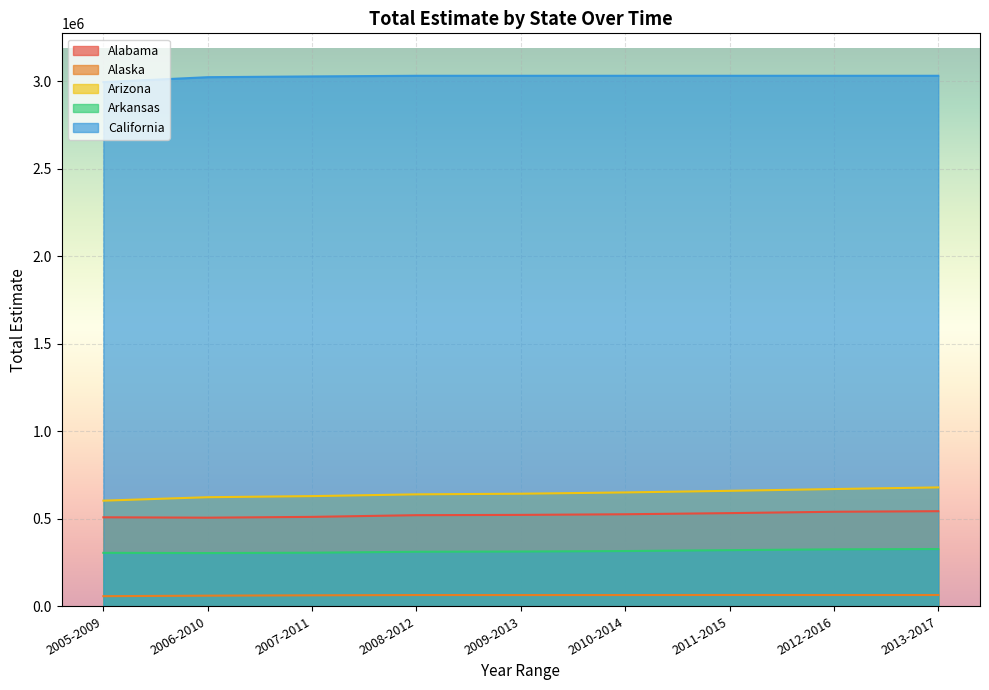

Is it true that Alaska equals 62655 at 2007-2011?

True